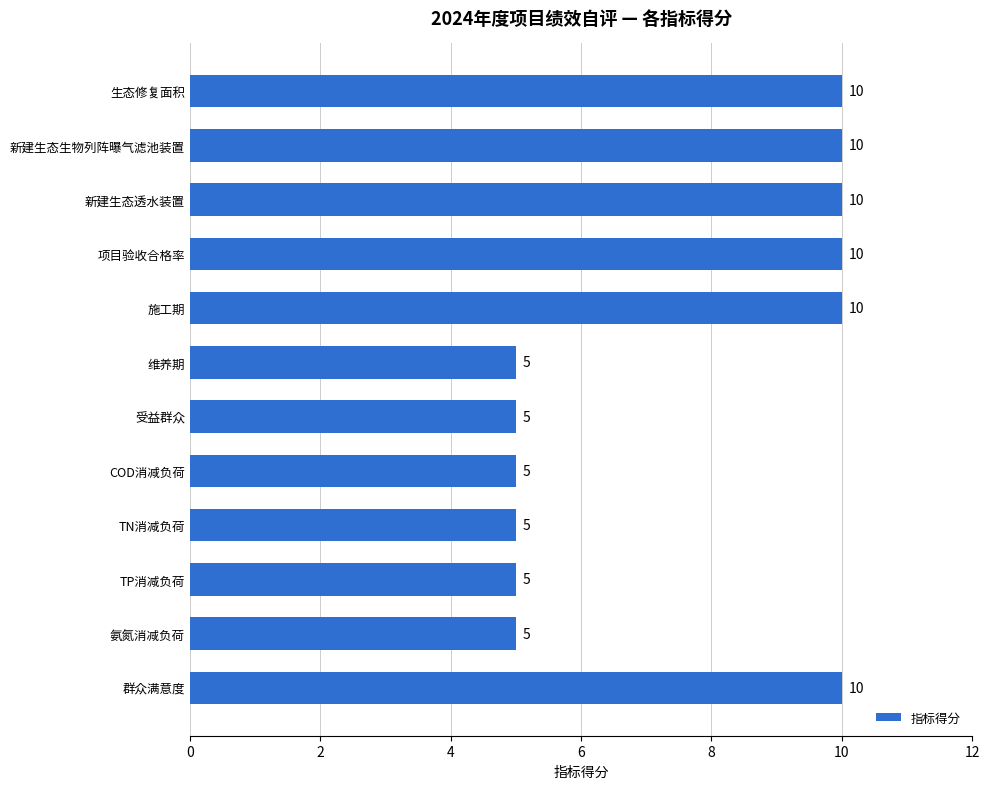

Reading top to bottom, transcribe all the data shown in this chart.

10	10	10	10	10	5	5	5	5	5	5	10